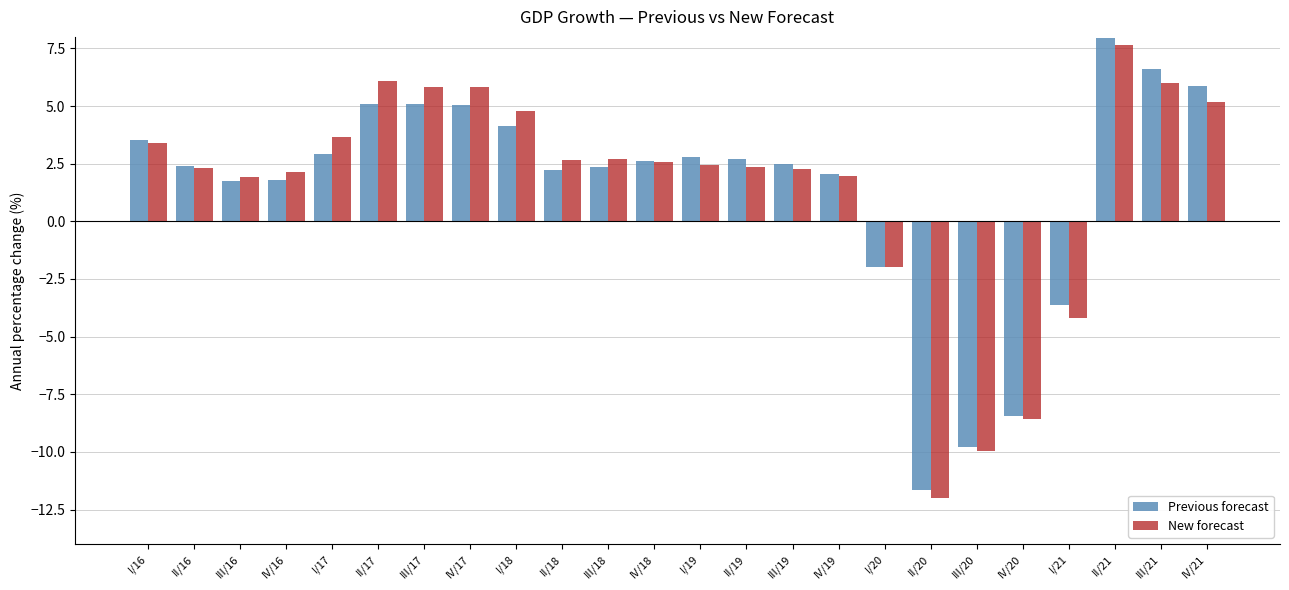

Rank the series by their maximum value, from lowest to highest.

New forecast, Previous forecast